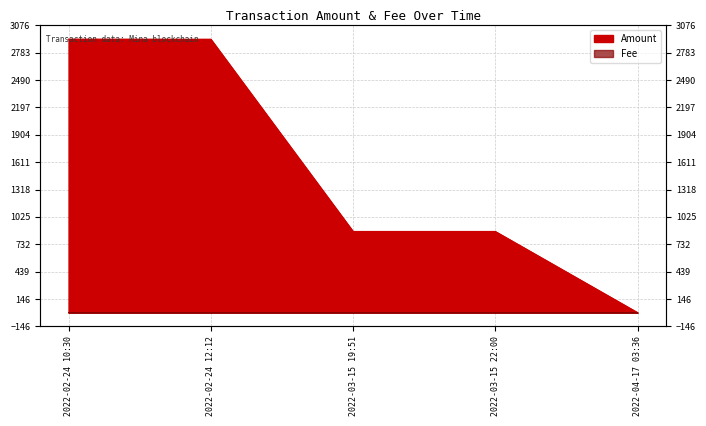

What is the difference between the second highest and minimum values in the Amount series?

2928.1